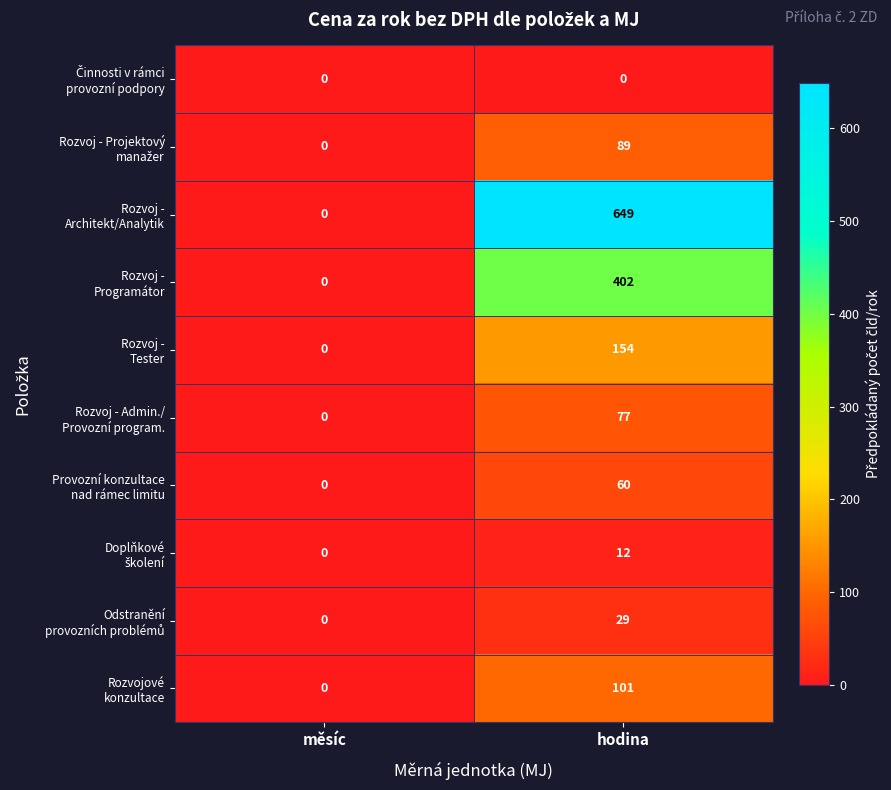

How many data points does each series have?

2